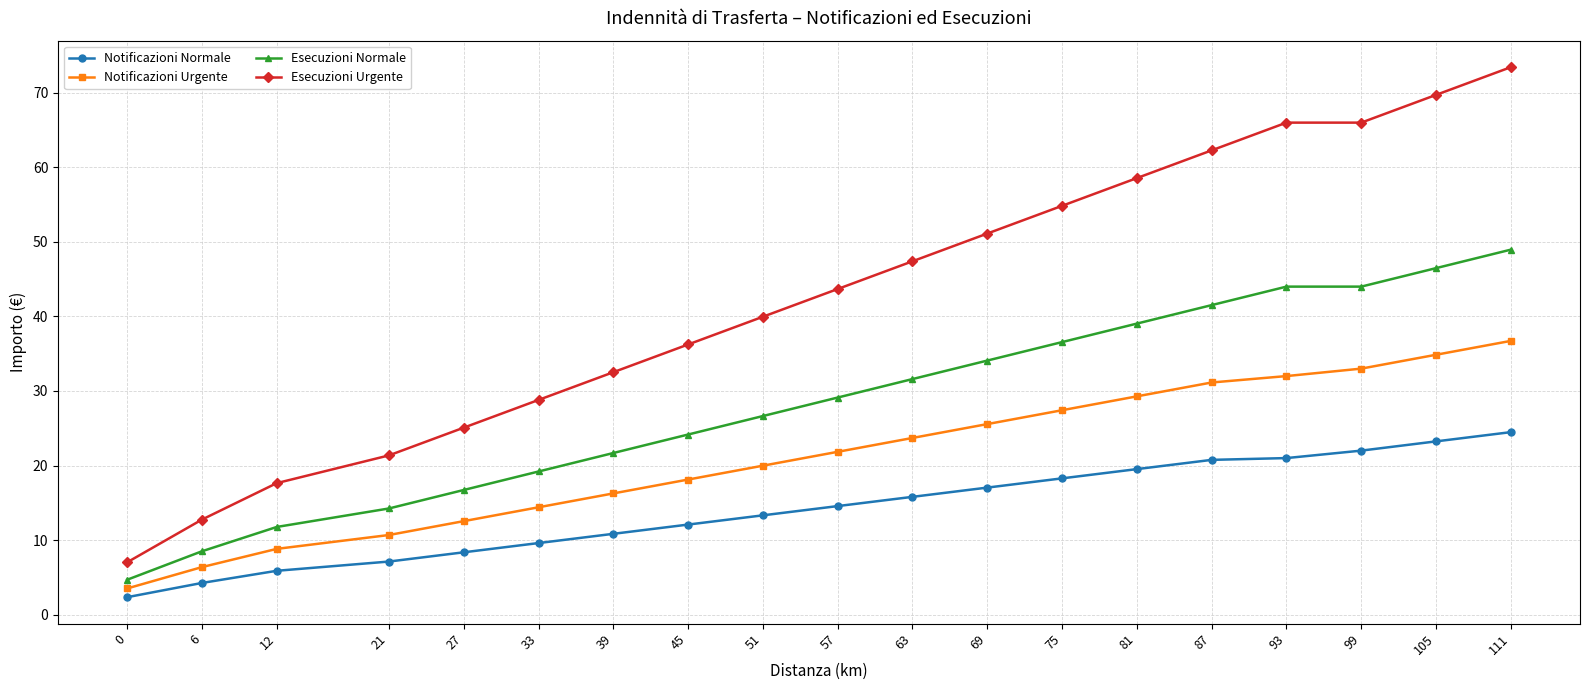

Rank the series by their maximum value, from highest to lowest.

Esecuzioni Urgente, Esecuzioni Normale, Notificazioni Urgente, Notificazioni Normale